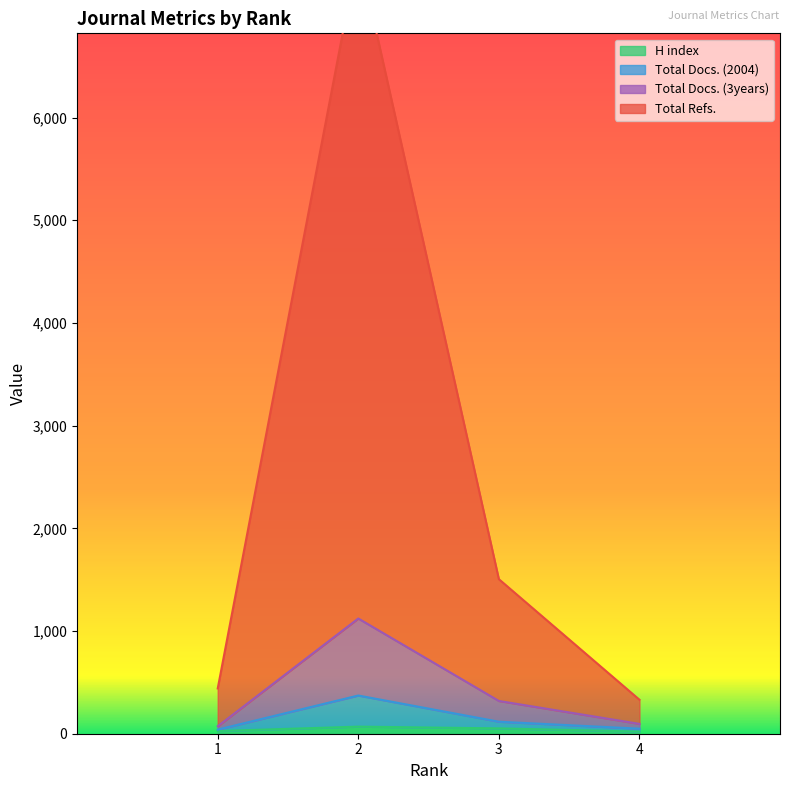

True or false: Total Refs. has more than 0 points higher than both neighbors.

True